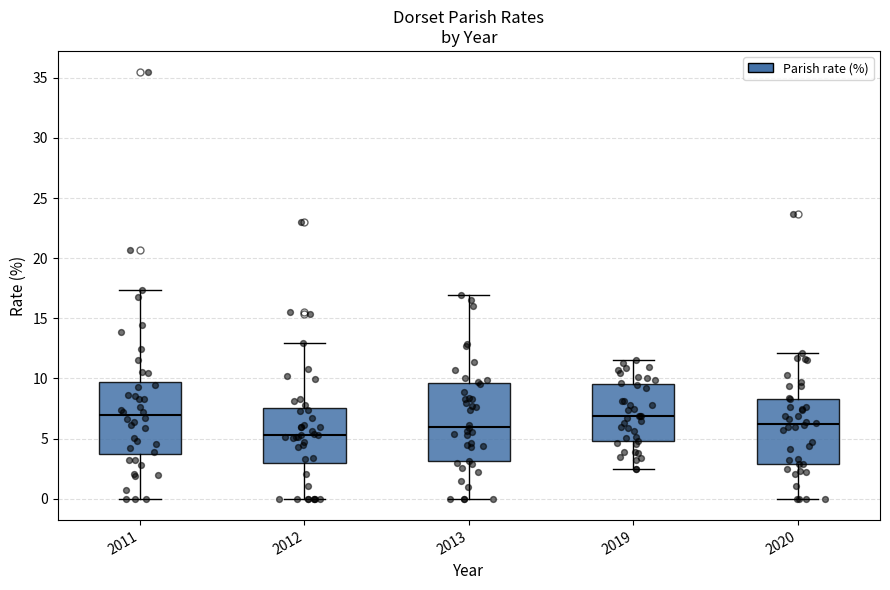

Which box has the lowest median line?

2012